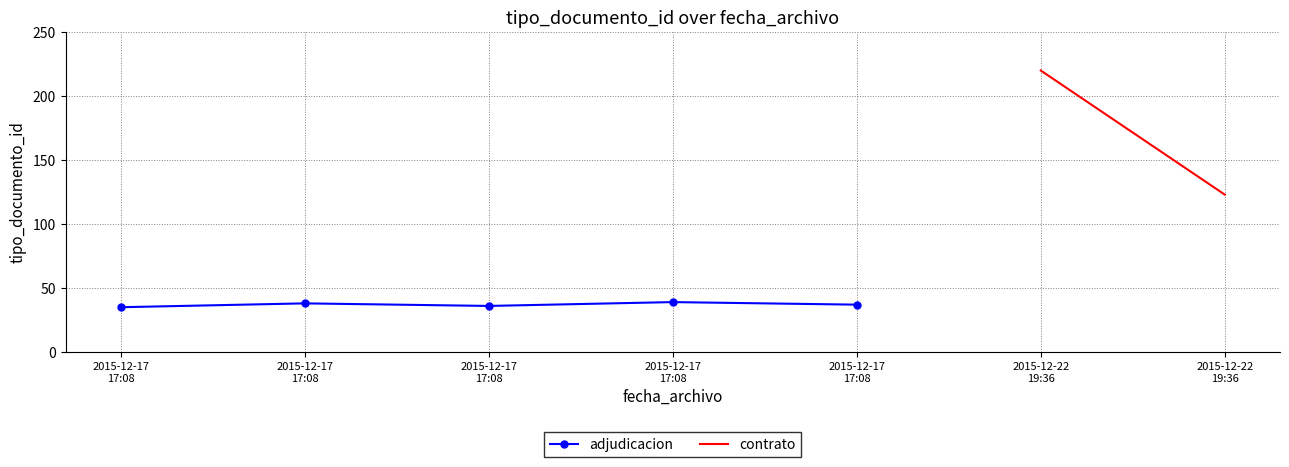

How many data points are less than 37?

2